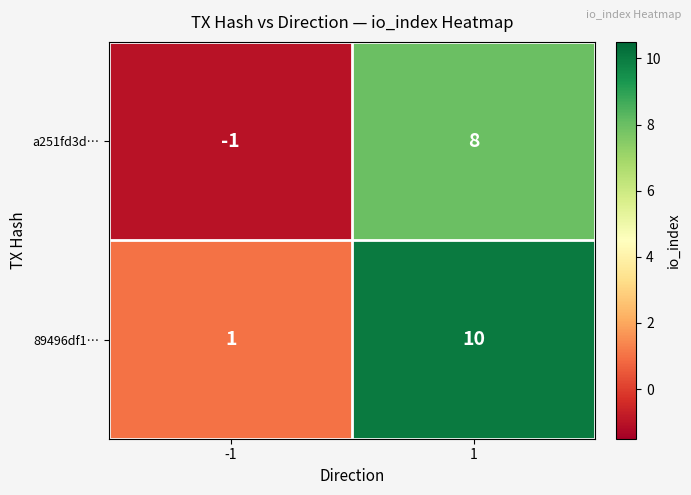

Reading right to left, list all the values displayed in this chart.

a251fd3d…: 8	-1
89496df1…: 10	1